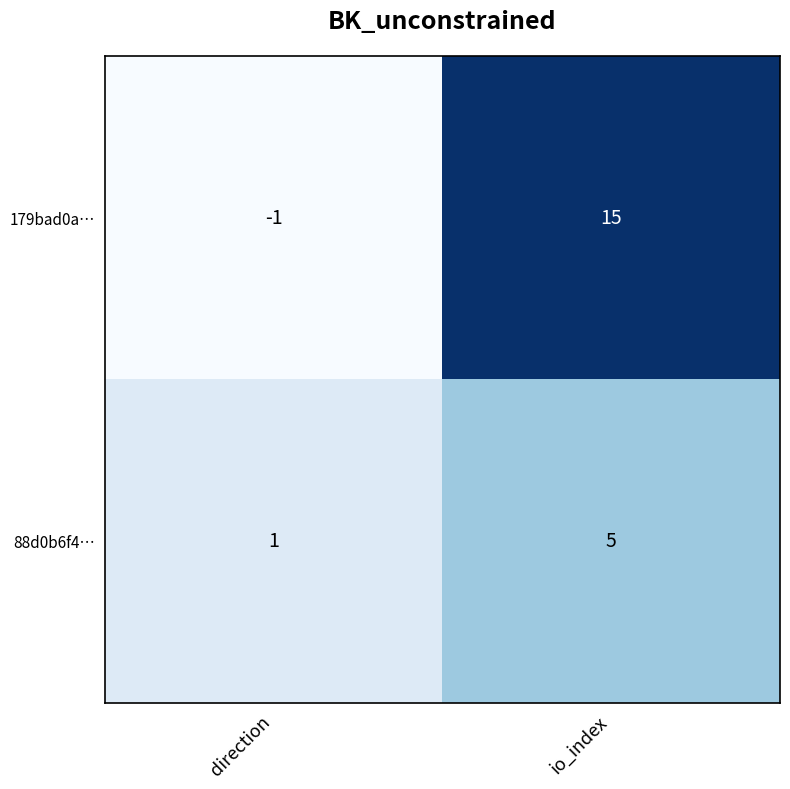

Reading left to right, what are all the values shown in this chart?

179bad0a…: direction=-1	io_index=15
88d0b6f4…: direction=1	io_index=5